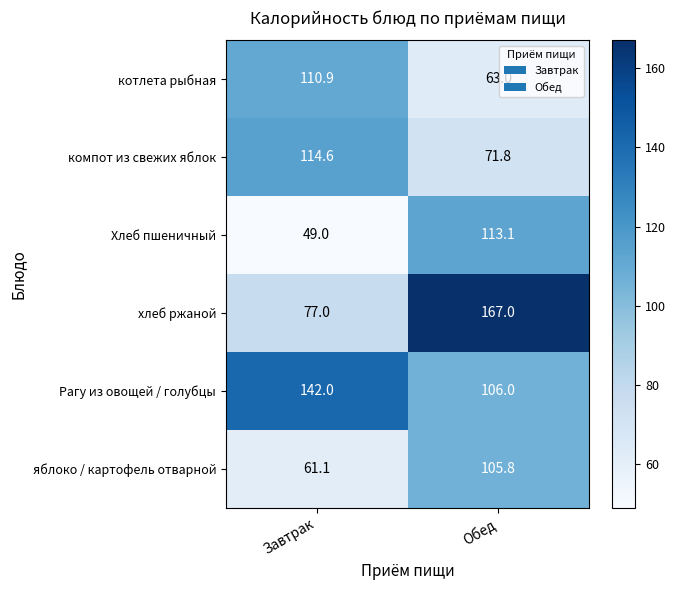

What is the difference between the maximum and minimum values in the Рагу из овощей / голубцы series?

36.0